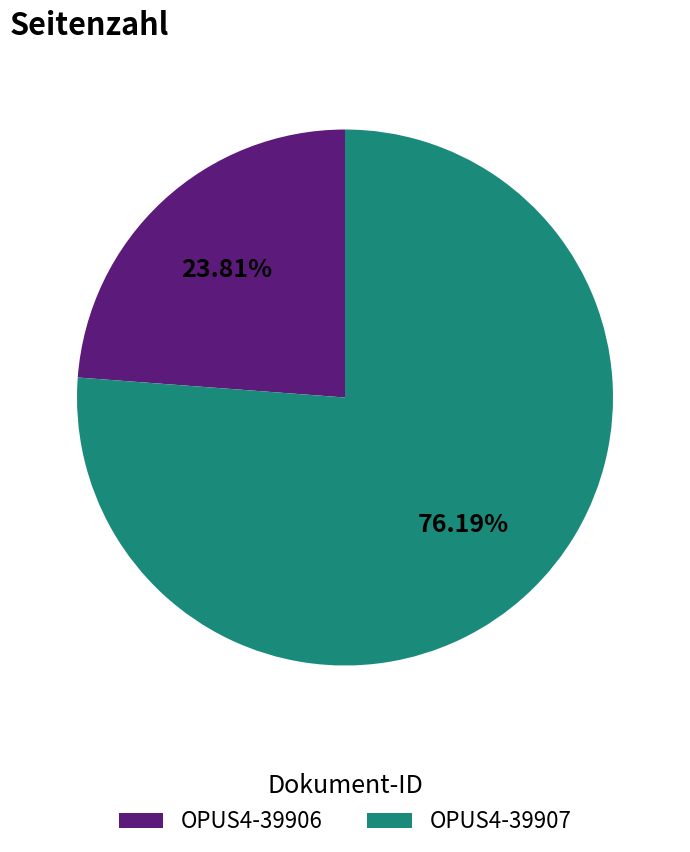

To the nearest percent, what is the average slice percentage?

50%